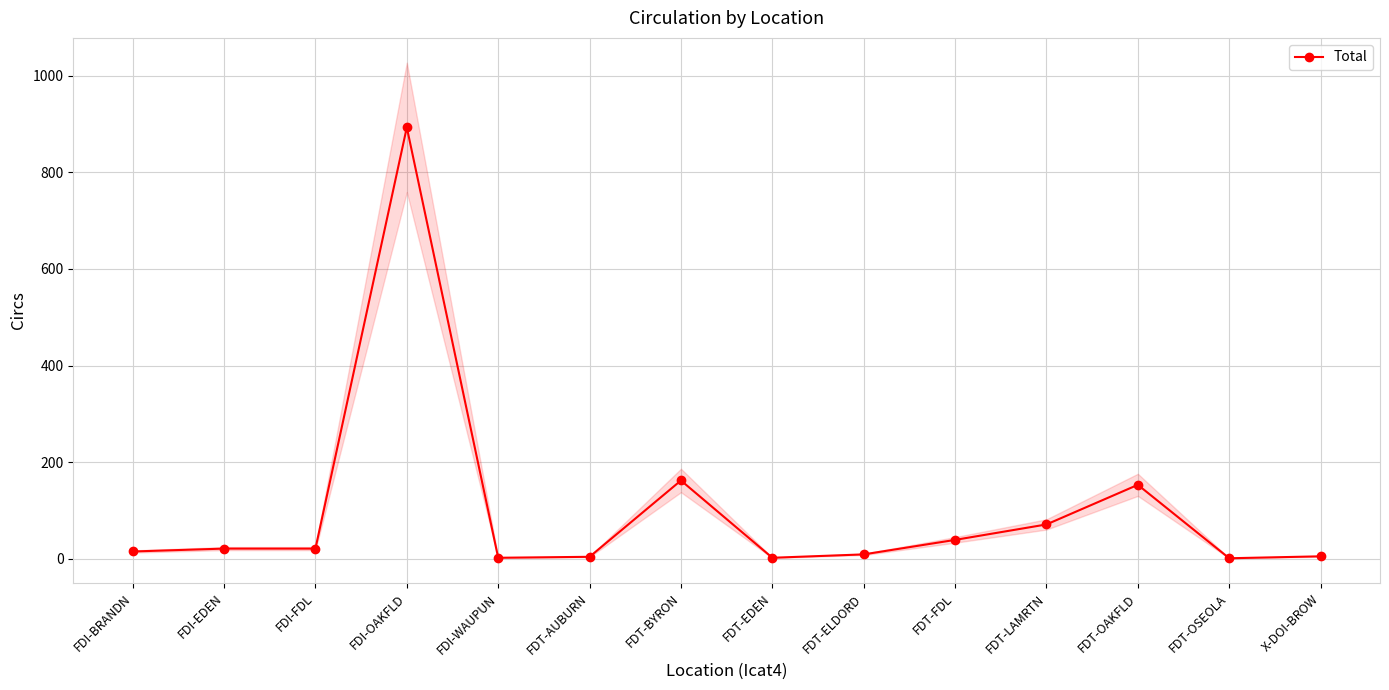

What is the value of the 10th point from the left?

39